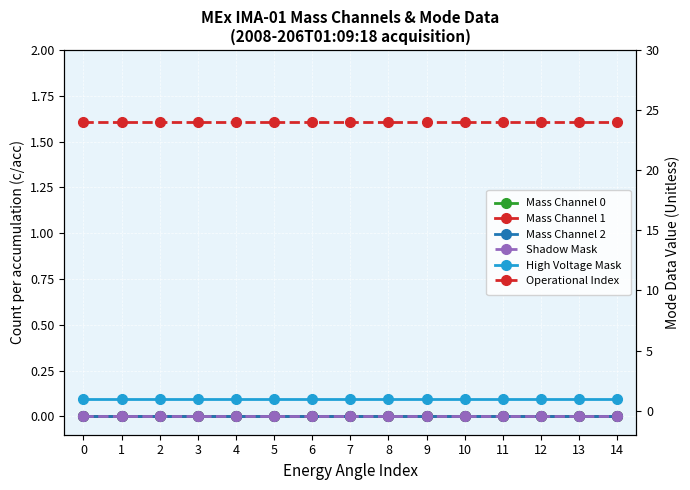

How many distinct data groups are displayed?

6